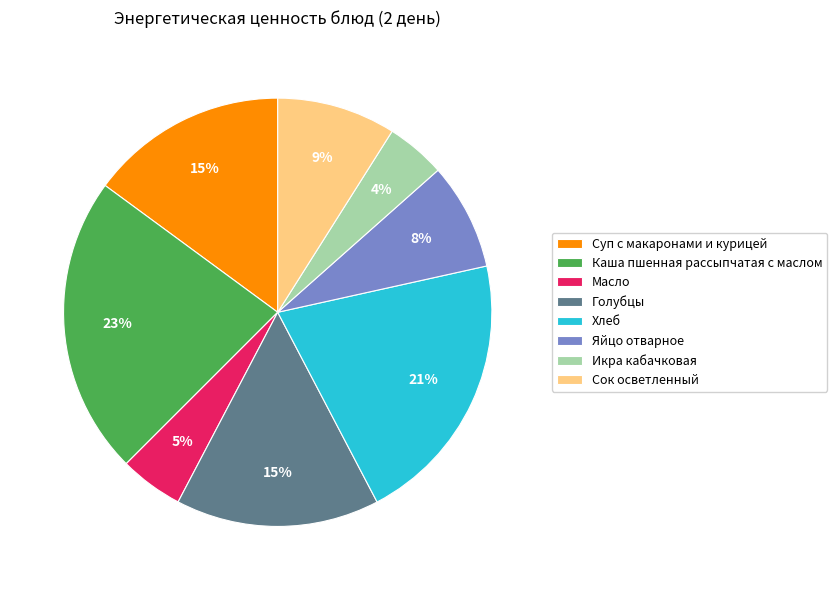

To the nearest percent, what portion does Масло represent?

5%